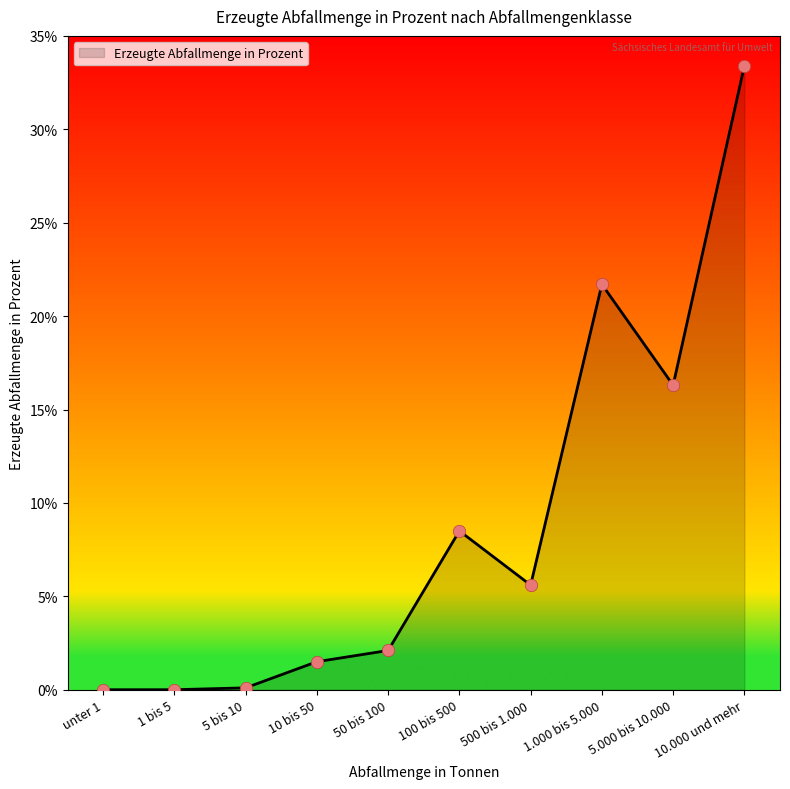

What is the change in value from 1 bis 5 to 10 bis 50?

+1.5